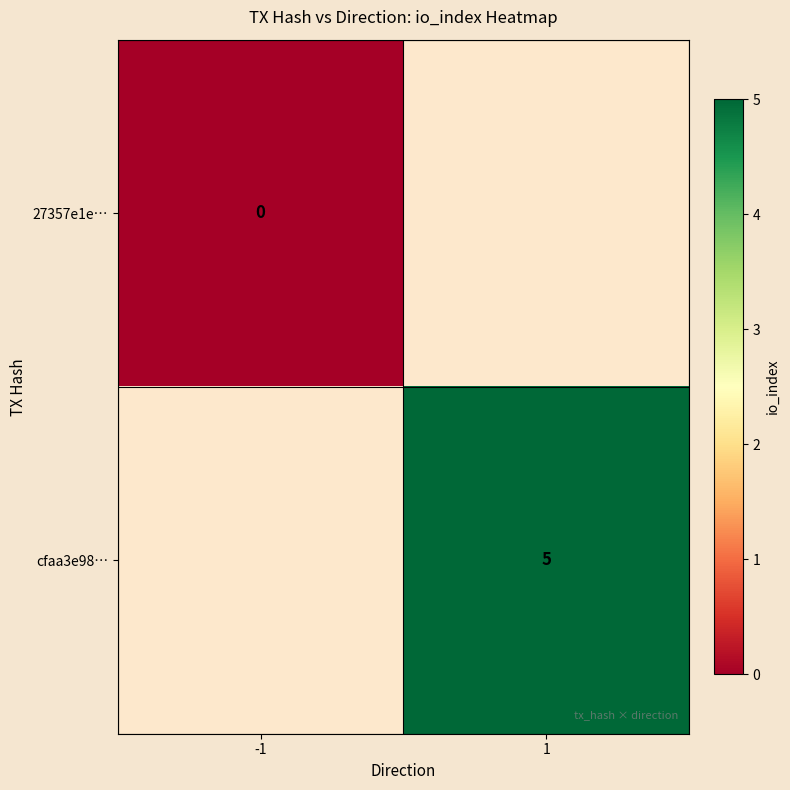

True or false: cfaa3e98… has a value of 5 at 1.

True